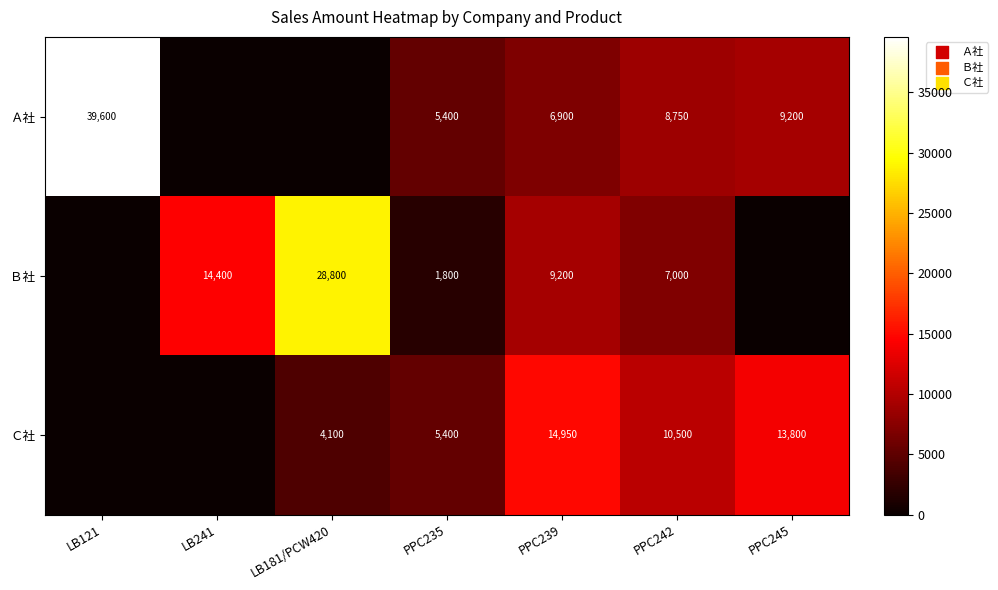

What is the difference between the Ｃ社 values at PPC242 and PPC239?

4450